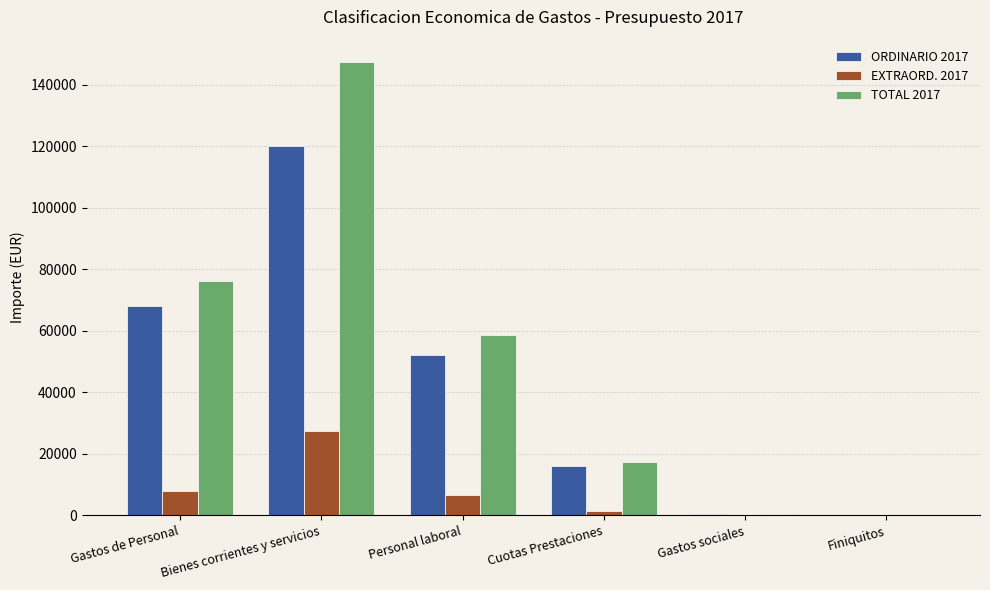

How many groups of bars are there?

6